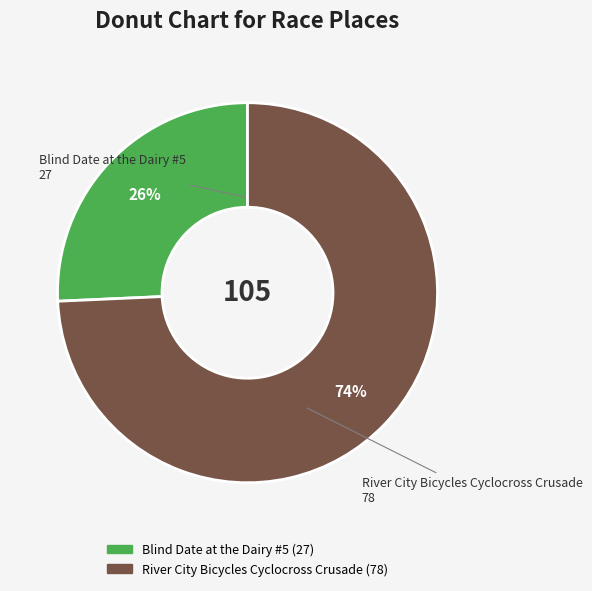

Combined, do Blind Date at the Dairy #5 and River City Bicycles Cyclocross Crusade account for over 50%?

Yes